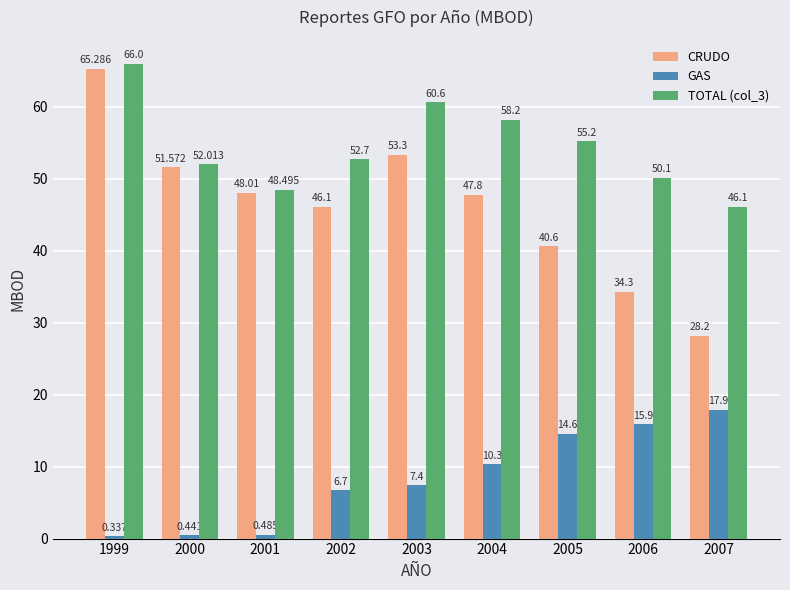

Between 2002 and 2006, which series saw the biggest shift?

CRUDO